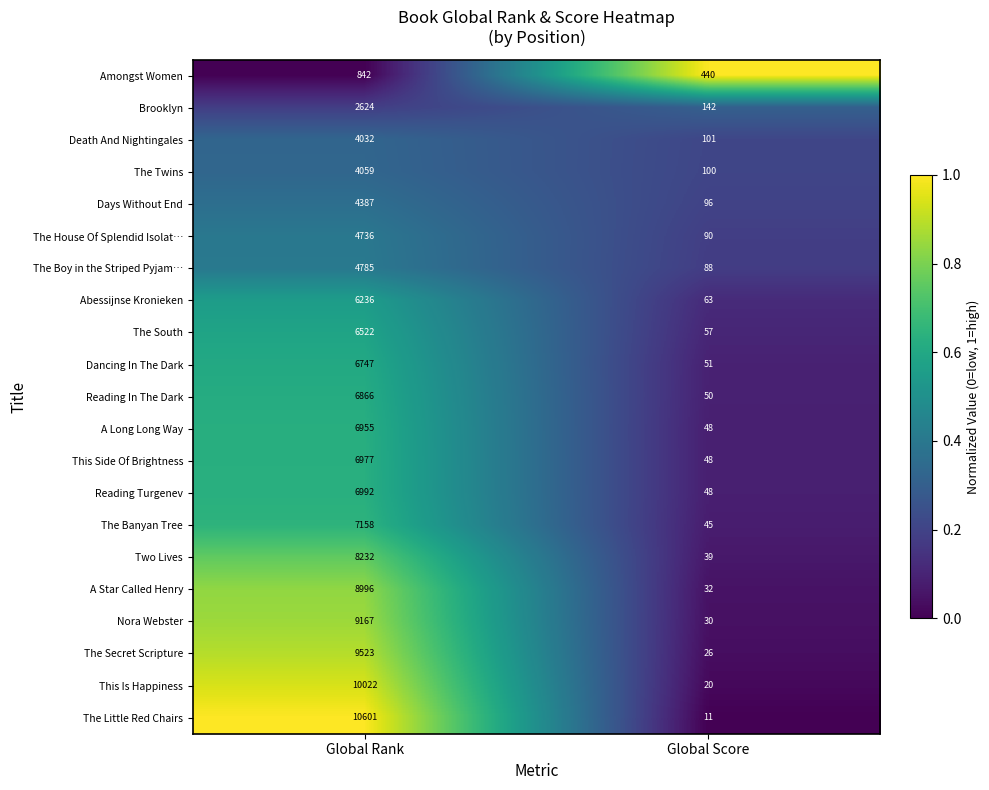

At which label is Nora Webster closest to 4598?

Global Score